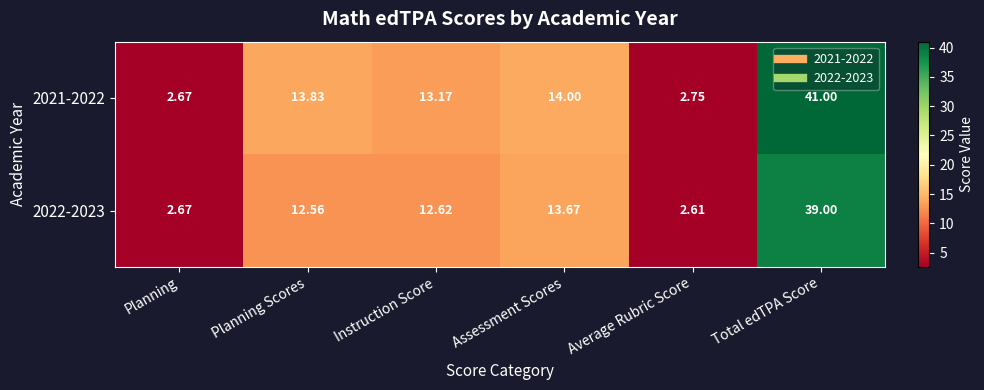

At how many categories does at least one series exceed 20?

1